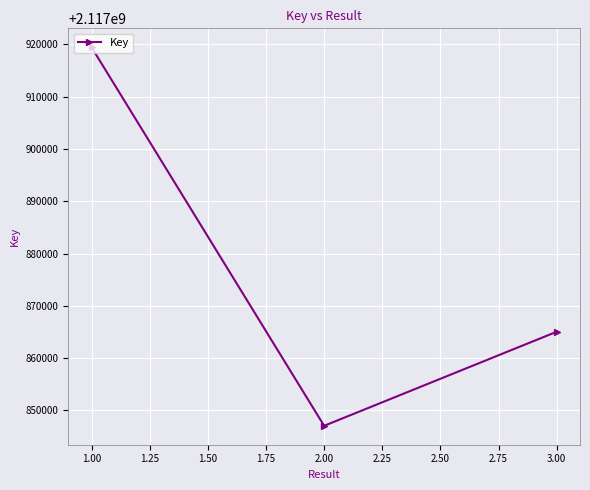

How many data points does each series have?

3